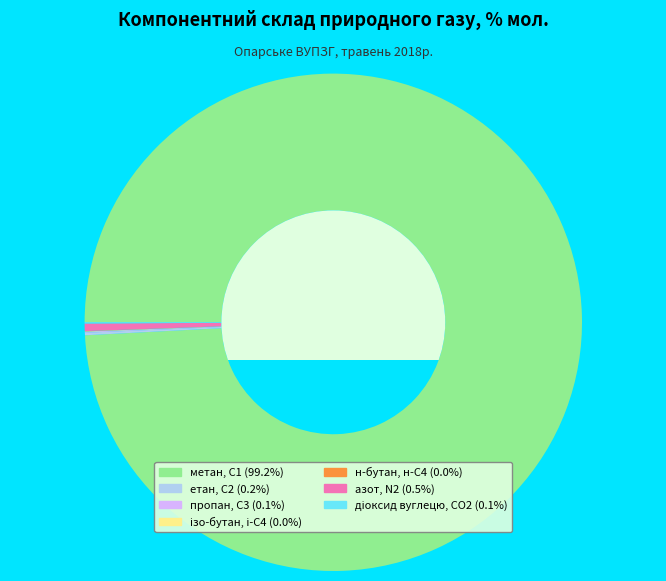

True or false: метан, С1 accounts for 99% of the total.

True